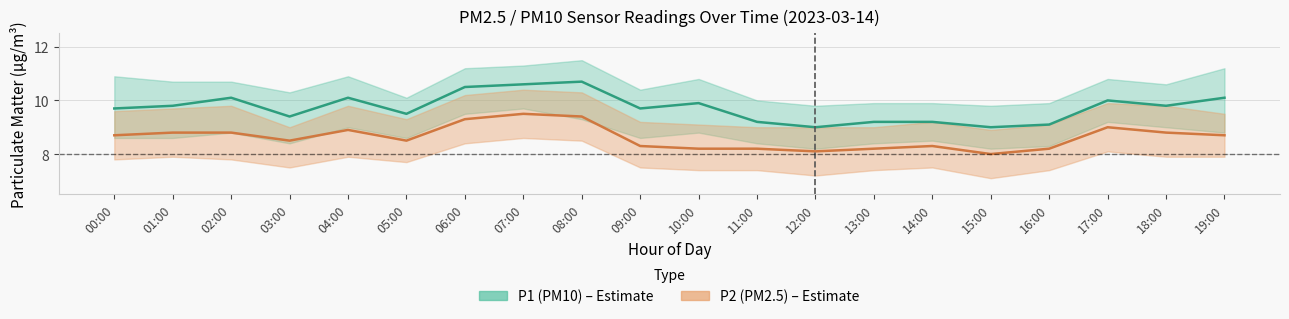

Reading left to right, list all the values displayed in this chart.

P1 (PM10): 00:00=9.7	01:00=9.8	02:00=10.1	03:00=9.4	04:00=10.1	05:00=9.5	06:00=10.5	07:00=10.6	08:00=10.7	09:00=9.7	10:00=9.9	11:00=9.2	12:00=9.0	13:00=9.2	14:00=9.2	15:00=9.0	16:00=9.1	17:00=10.0	18:00=9.8	19:00=10.1
P2 (PM2.5): 00:00=8.7	01:00=8.8	02:00=8.8	03:00=8.5	04:00=8.9	05:00=8.5	06:00=9.3	07:00=9.5	08:00=9.4	09:00=8.3	10:00=8.2	11:00=8.2	12:00=8.1	13:00=8.2	14:00=8.3	15:00=8.0	16:00=8.2	17:00=9.0	18:00=8.8	19:00=8.7